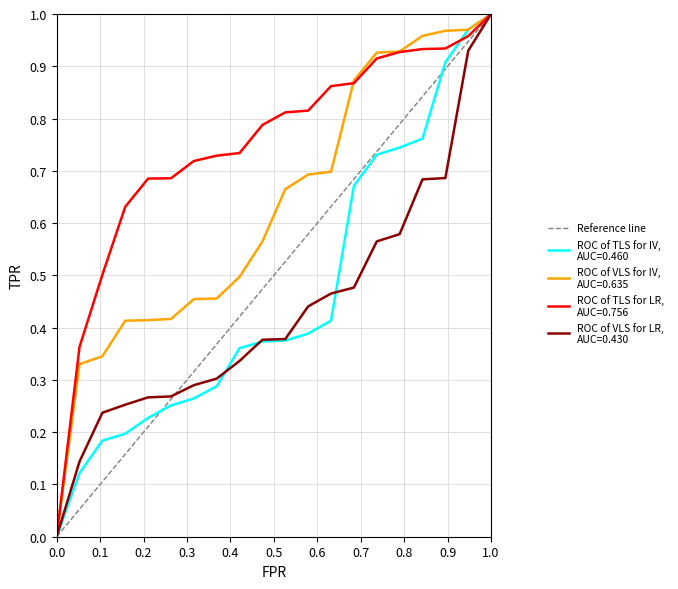

The value at 0.0 is 0. True or false?

True